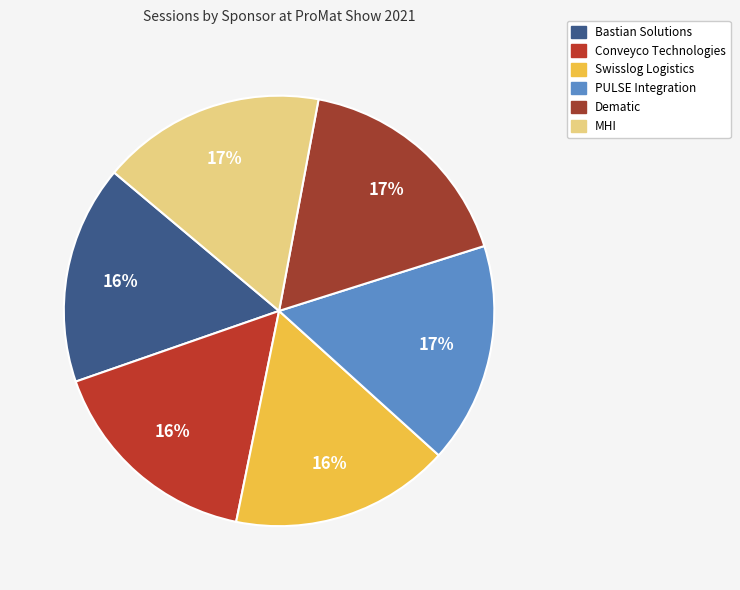

To the nearest percent, what portion does Swisslog Logistics represent?

16%